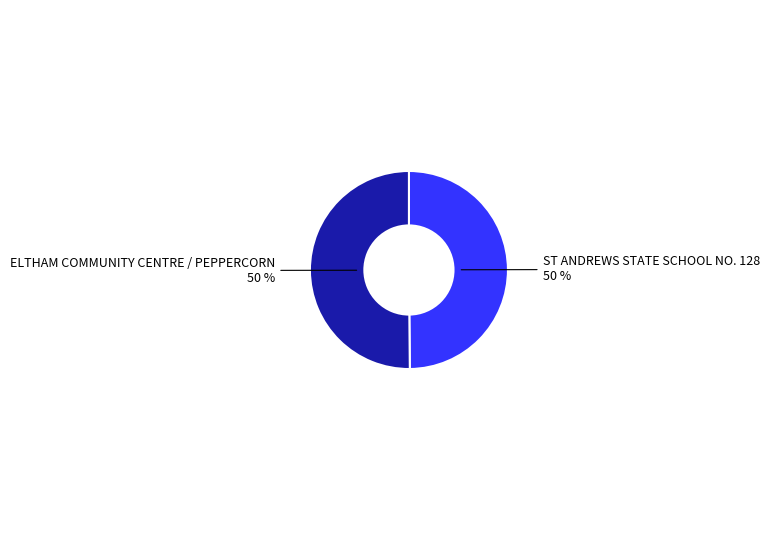

To the nearest percent, what is the combined percentage of ELTHAM COMMUNITY CENTRE / PEPPERCORN and ST ANDREWS STATE SCHOOL NO. 128?

100%